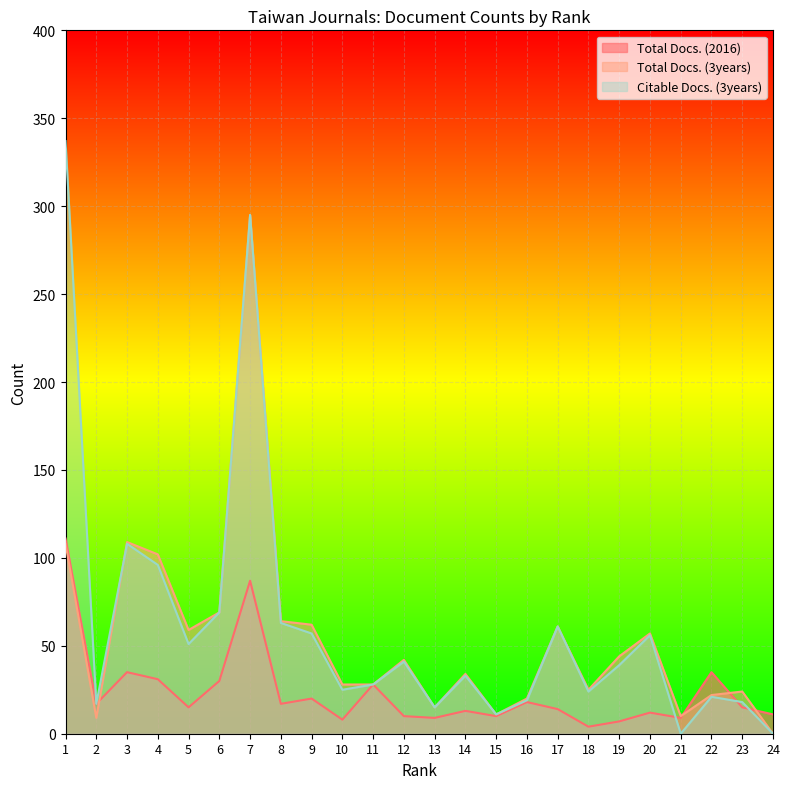

What is the difference between the maximum and minimum values in the Citable Docs. (3years) series?

337